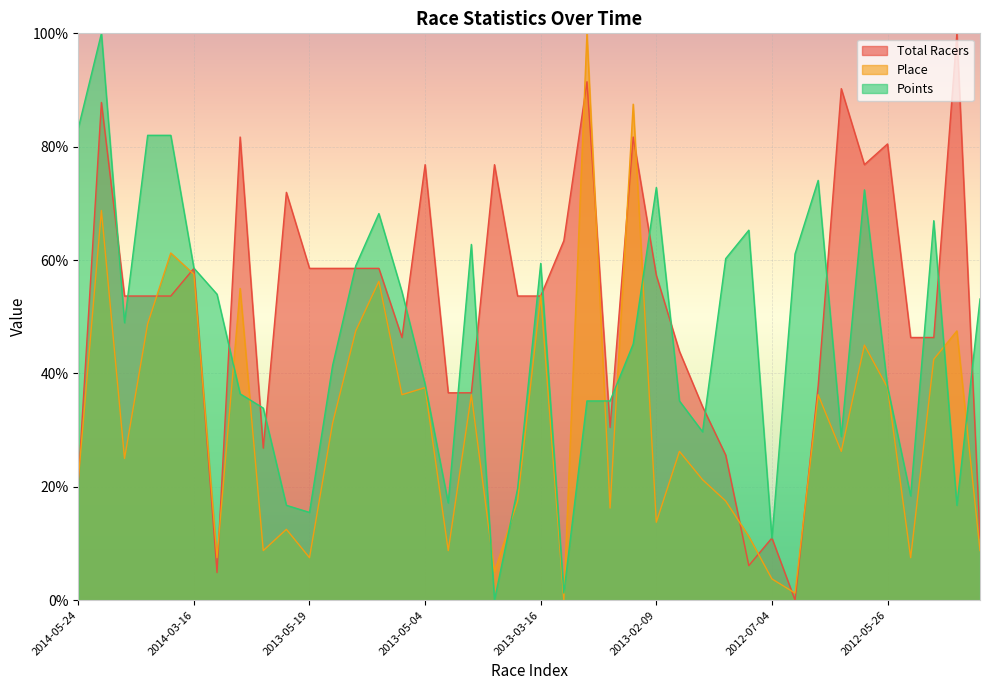

The Total Racers series shows 53.7 at 2013-03-16. True or false?

True